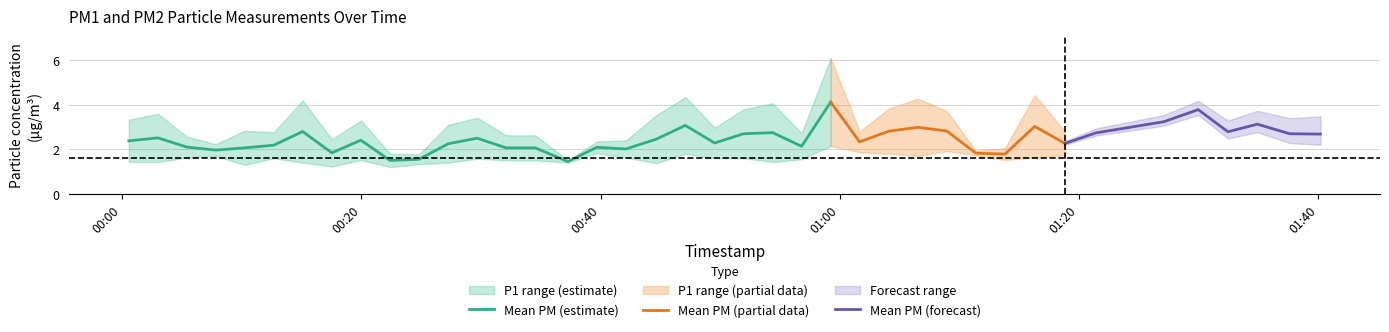

What is the sum of all P1 values?

132.2